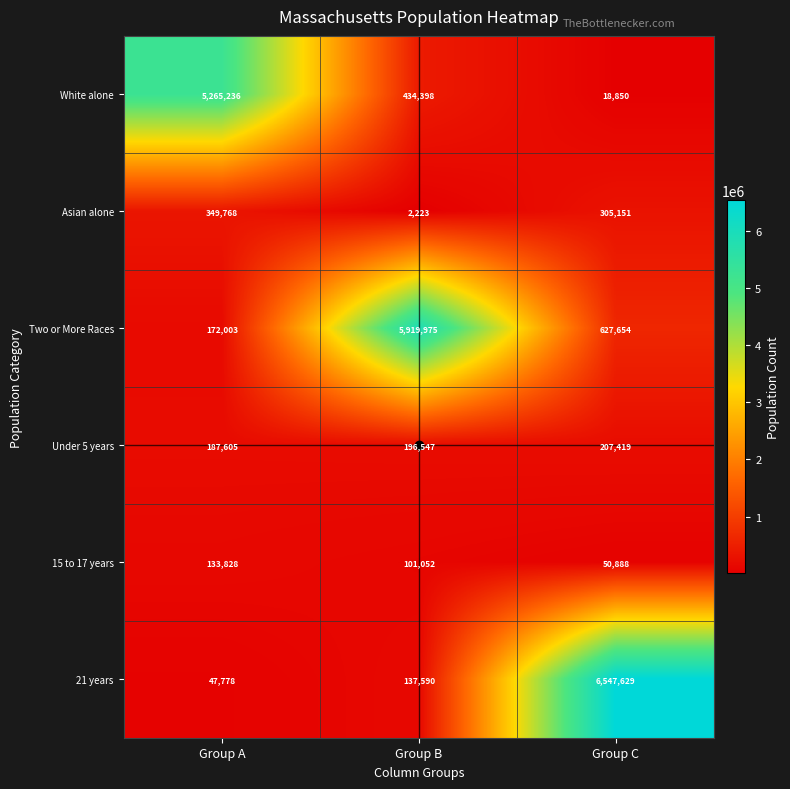

Where is Asian alone nearest to the value 175995?

Group C